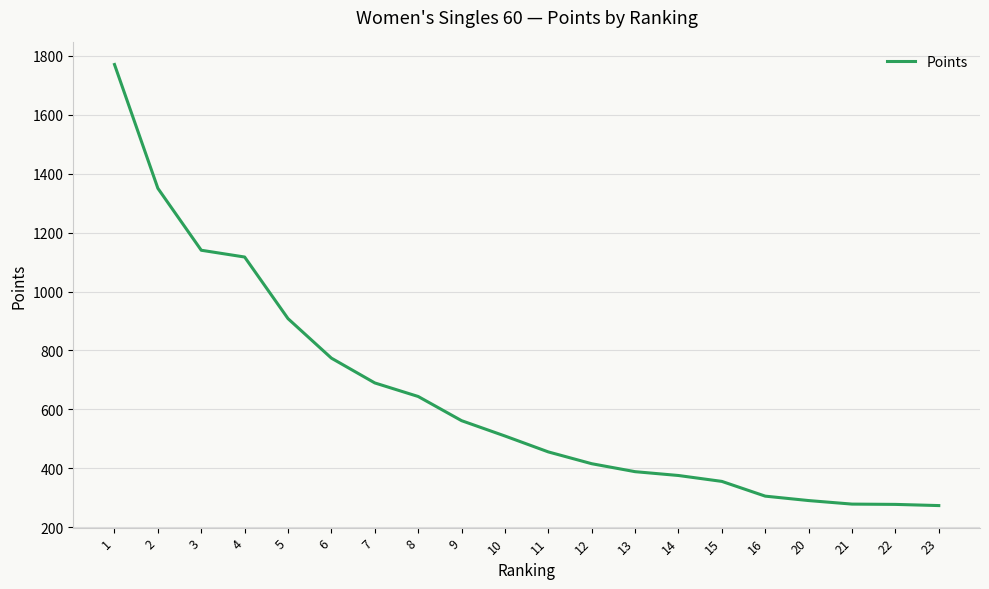

What is the sum of the values at 12 and 4?

1533